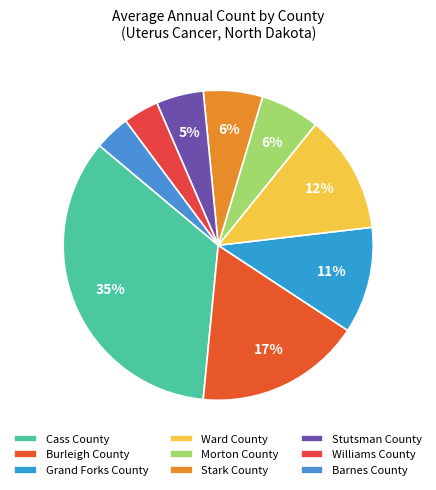

What is the smallest slice in the pie chart?

Williams County